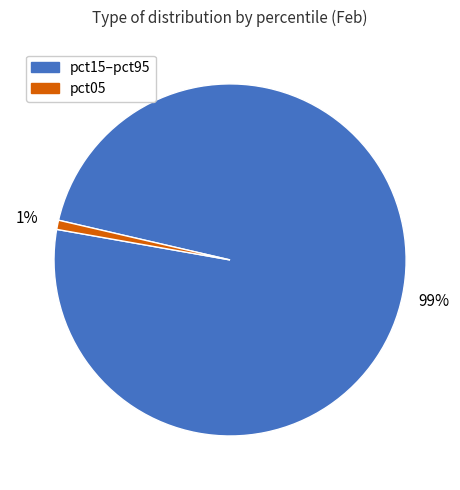

To the nearest percent, what is the difference between the largest and smallest slice percentages?

98%